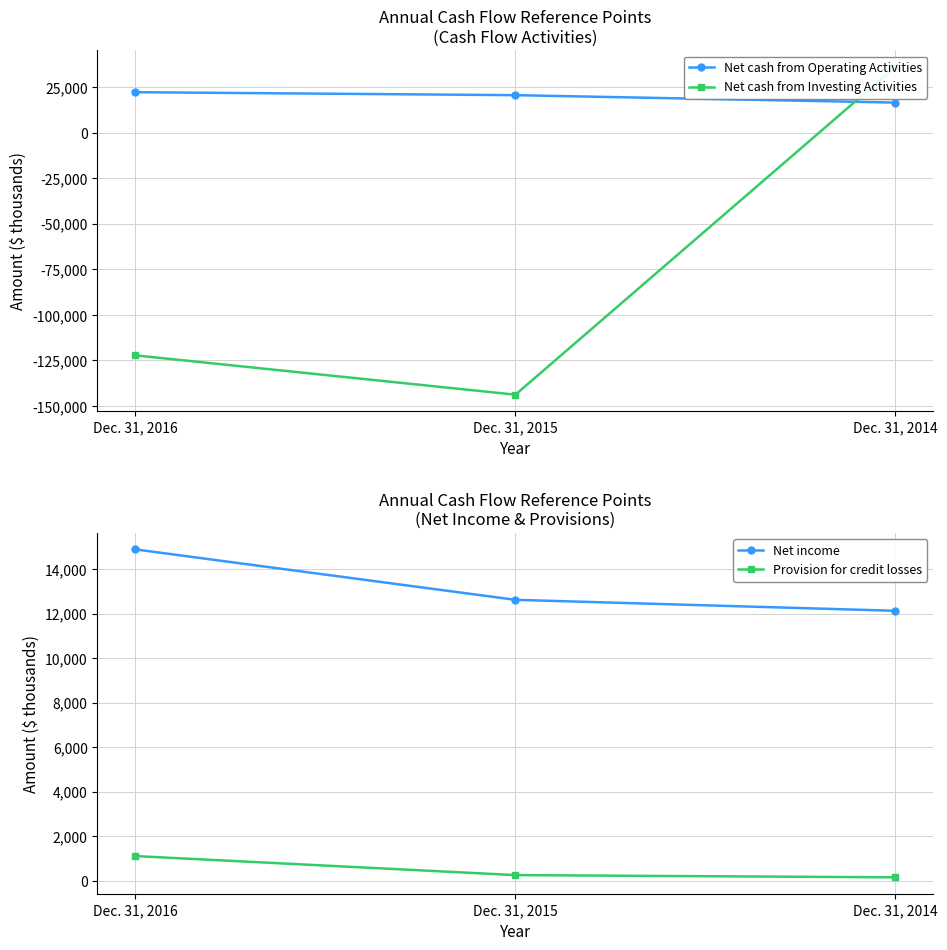

Which series has the largest total across all categories?

Net cash from Operating Activities